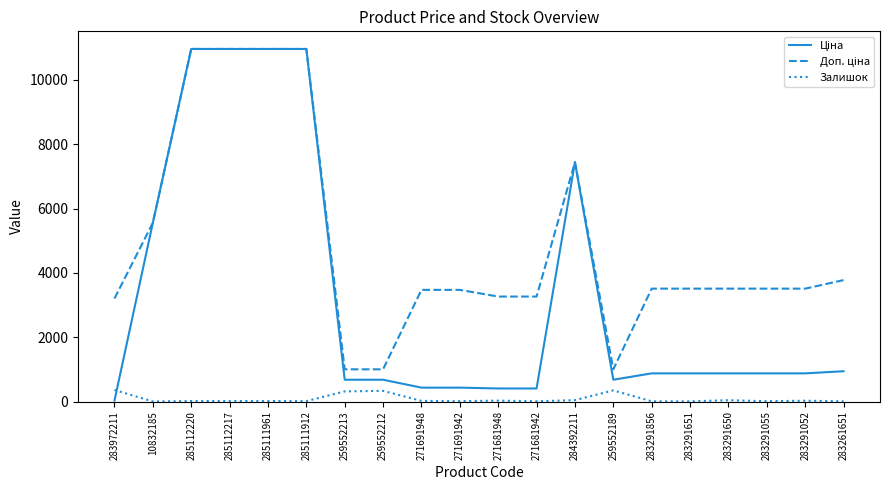

Is it true that Залишок equals 15.0 at 285111912?

True